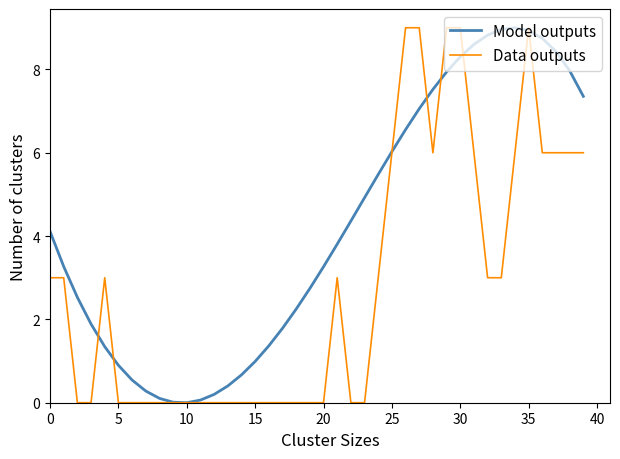

What is the maximum value for Model outputs?

9.0